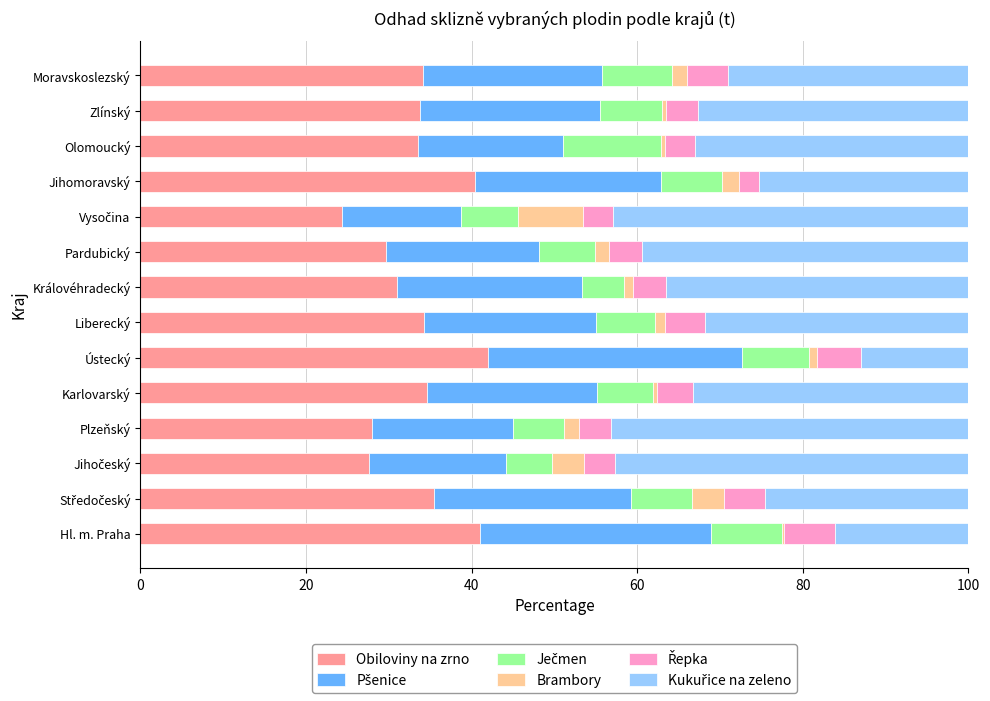

What is the difference between the maximum and second lowest values in the Obiloviny na zrno series?

14.4